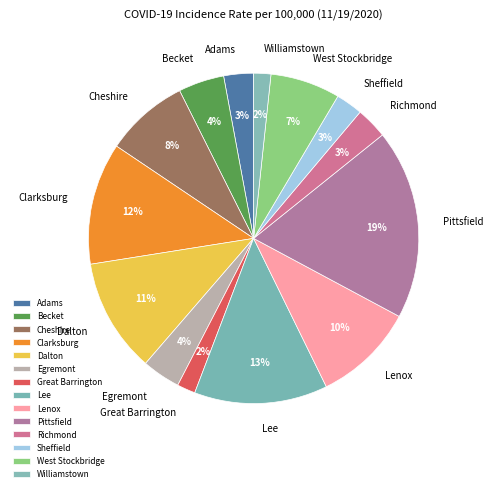

True or false: Lenox accounts for 1% of the total.

False